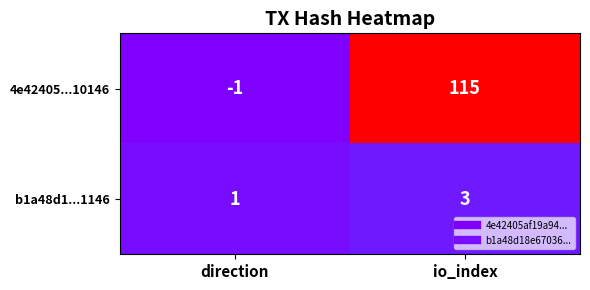

True or false: 4e42405...10146 has a value of -1 at direction.

True